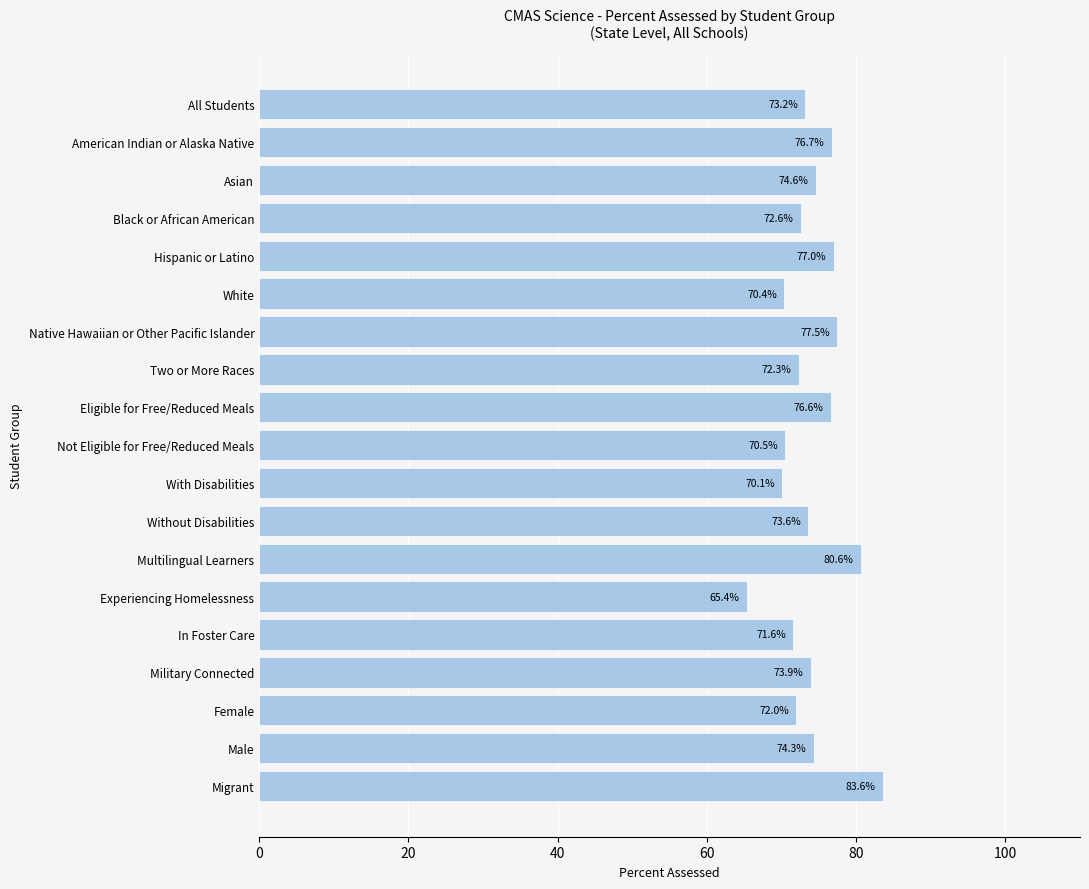

Where is the data nearest to the value 74?

Military Connected